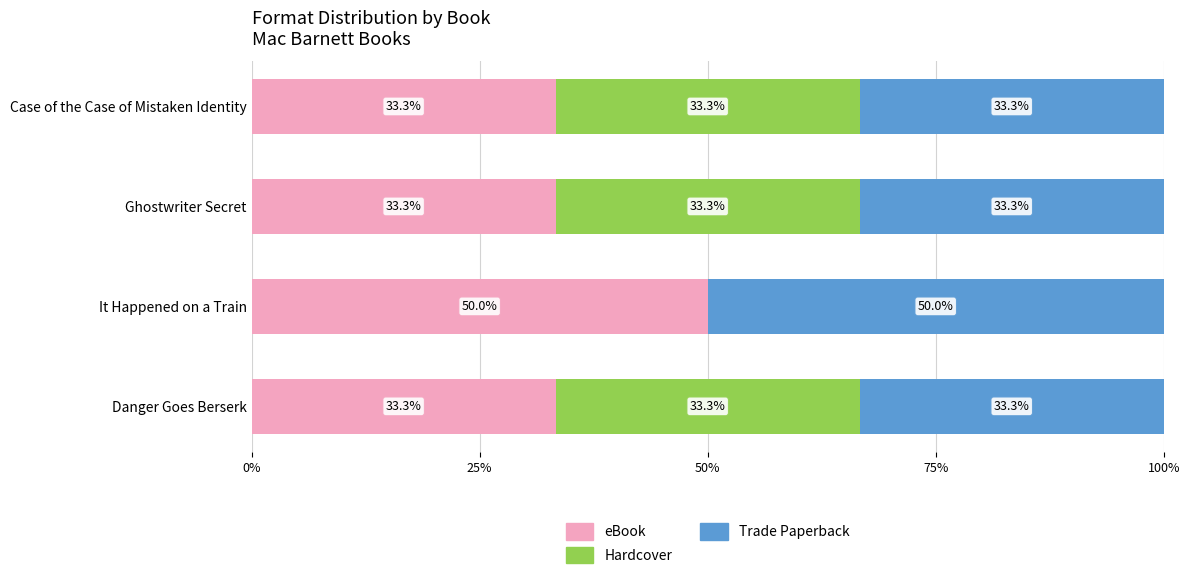

Read the eBook value at It Happened on a Train.

50.0